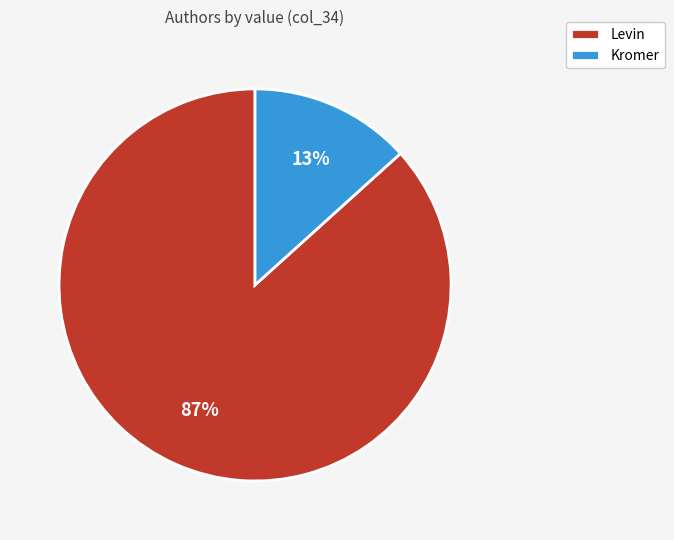

To the nearest percent, what portion does Kromer represent?

13%